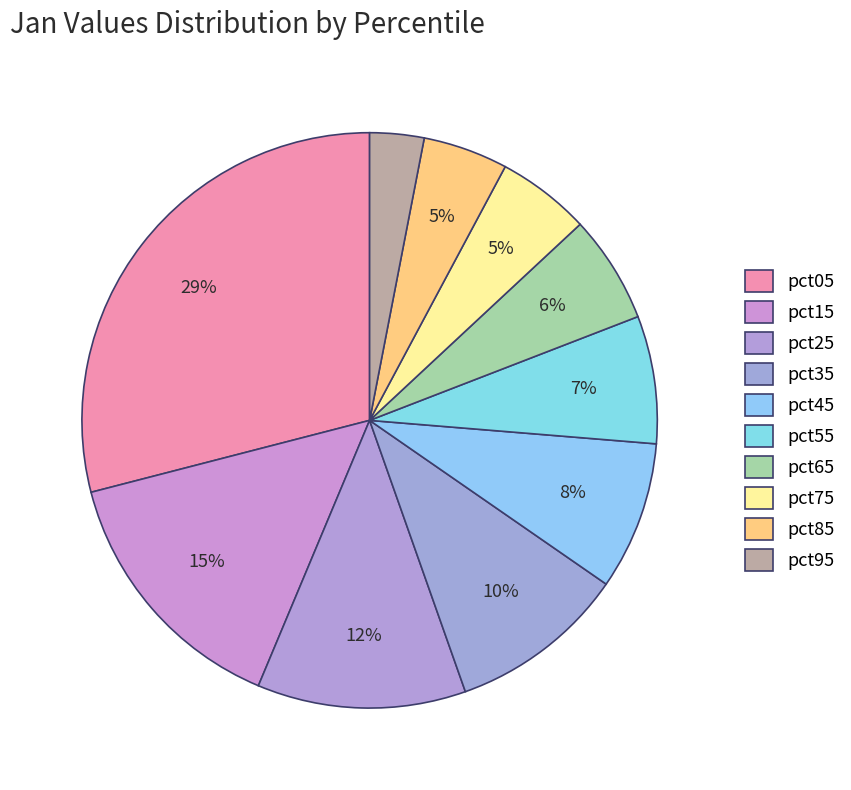

The pct95 slice represents 3% of the pie. True or false?

True